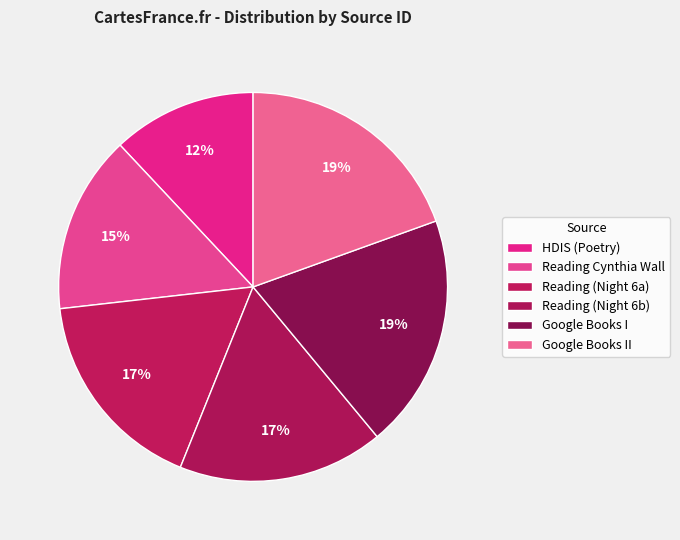

Count the number of slices in the pie.

6